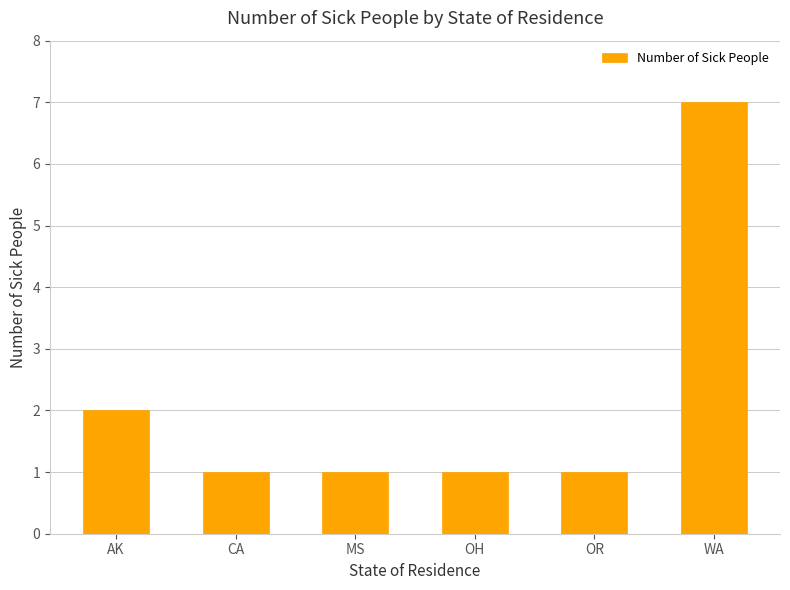

What is the label of the 5th bar from the left?

OR